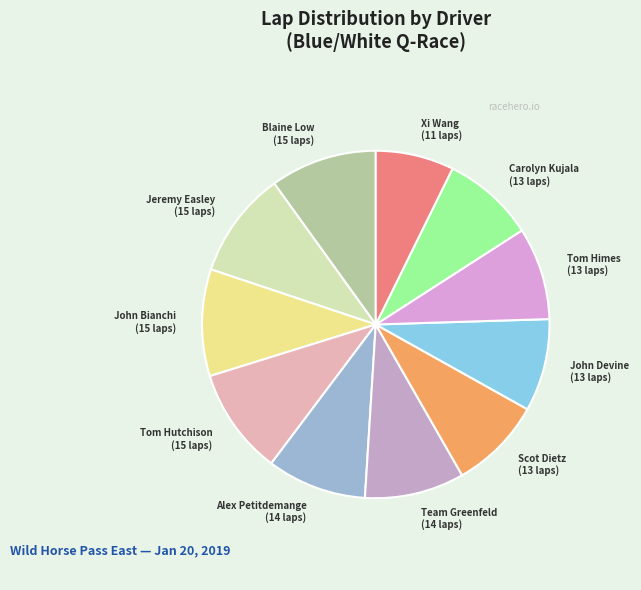

Which category has the smallest portion of the pie?

Xi Wang